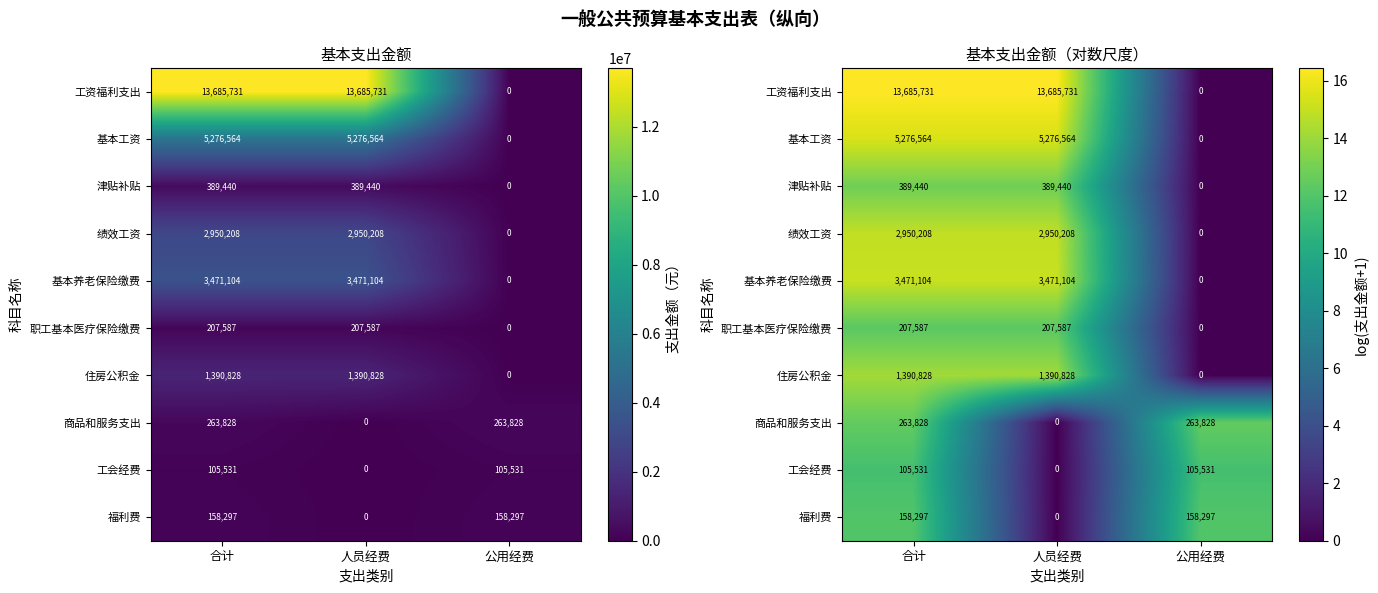

Which series changed the most between 合计 and 公用经费?

工资福利支出